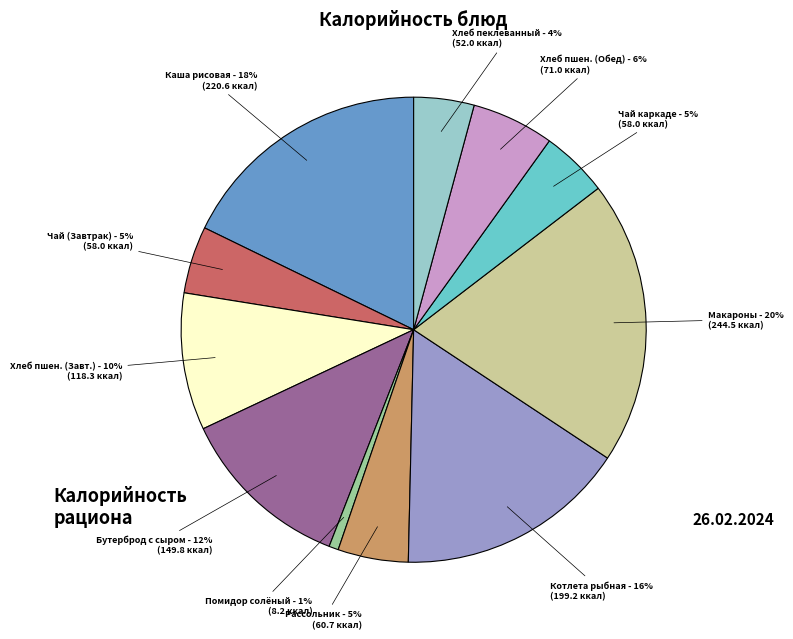

How many segments does this pie chart have?

11